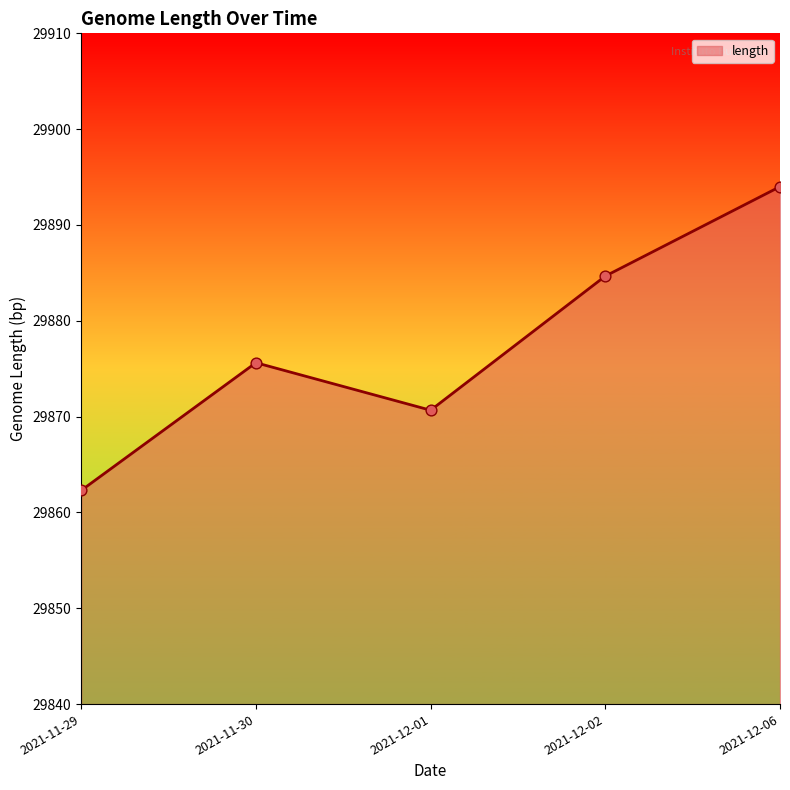

Which has a higher value, 2021-11-30 or 2021-12-02?

2021-12-02